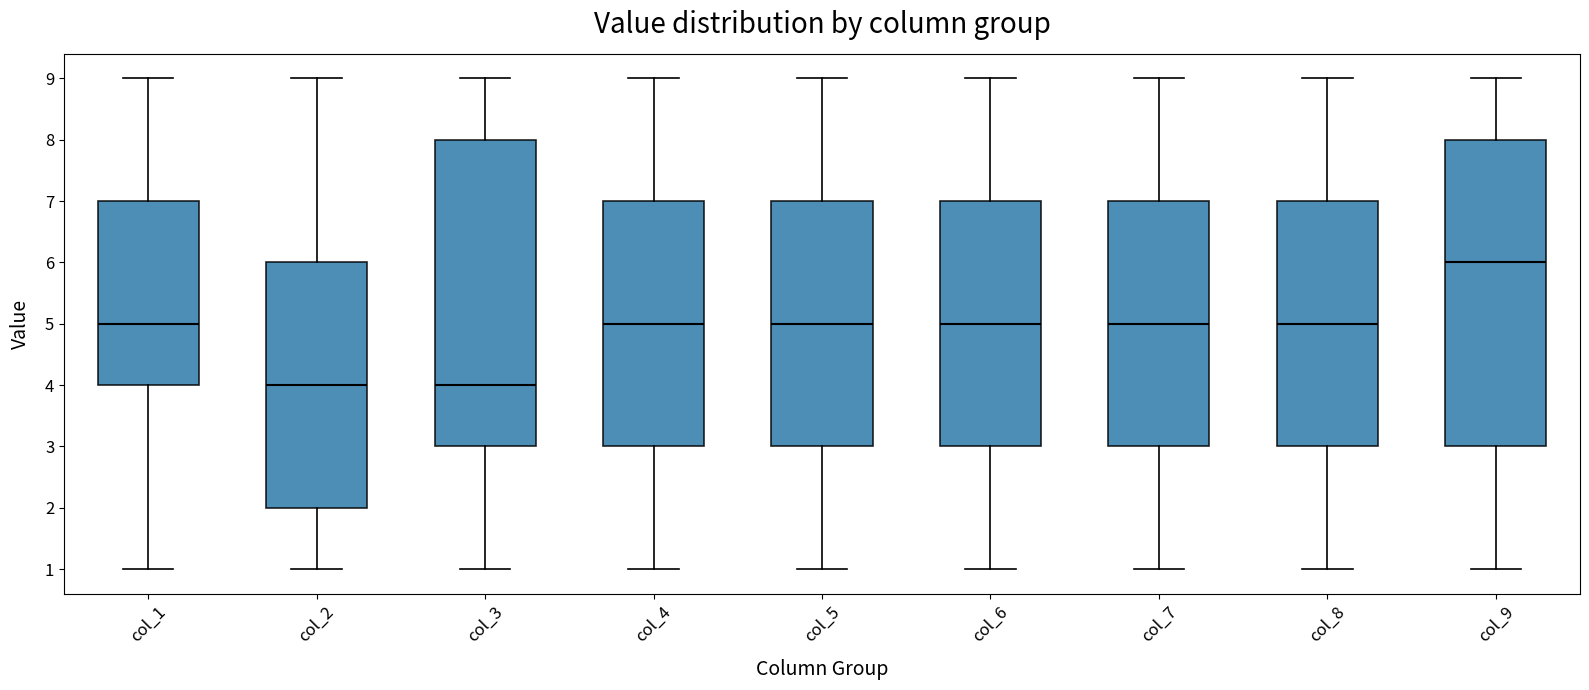

Reading left to right, transcribe this box plot: for each box, give where its median line is, the range the box spans, and where its two whiskers end, as read against the y-axis. The values are not printed on the chart, so give them approximately, as read against the axis.

col_1: median 5, box 4 to 7, whiskers 1 to 9
col_2: median 4, box 2 to 6, whiskers 1 to 9
col_3: median 4, box 3 to 8, whiskers 1 to 9
col_4: median 5, box 3 to 7, whiskers 1 to 9
col_5: median 5, box 3 to 7, whiskers 1 to 9
col_6: median 5, box 3 to 7, whiskers 1 to 9
col_7: median 5, box 3 to 7, whiskers 1 to 9
col_8: median 5, box 3 to 7, whiskers 1 to 9
col_9: median 6, box 3 to 8, whiskers 1 to 9